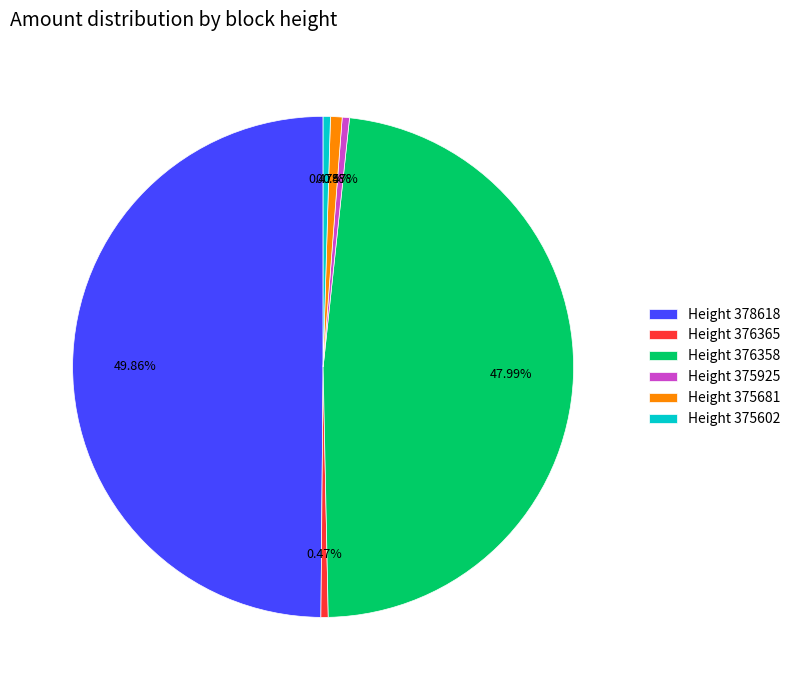

To the nearest percent, what is the combined percentage of Height 375681 and Height 376365?

1%